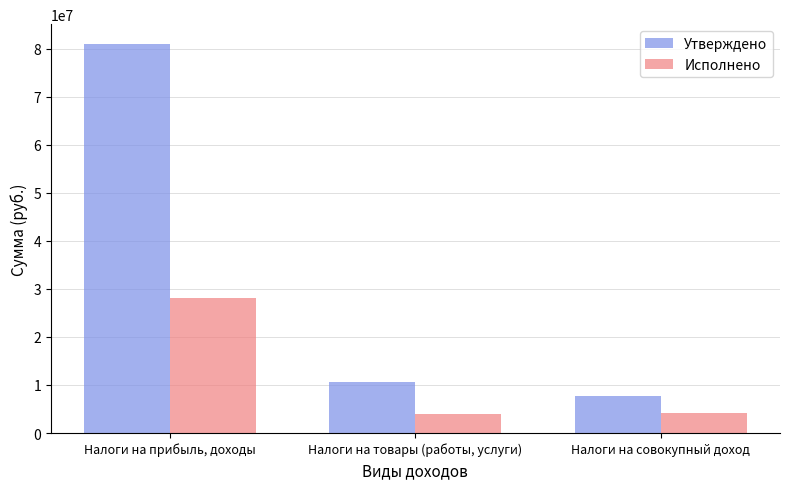

What are all the series names shown in the legend?

Утверждено, Исполнено